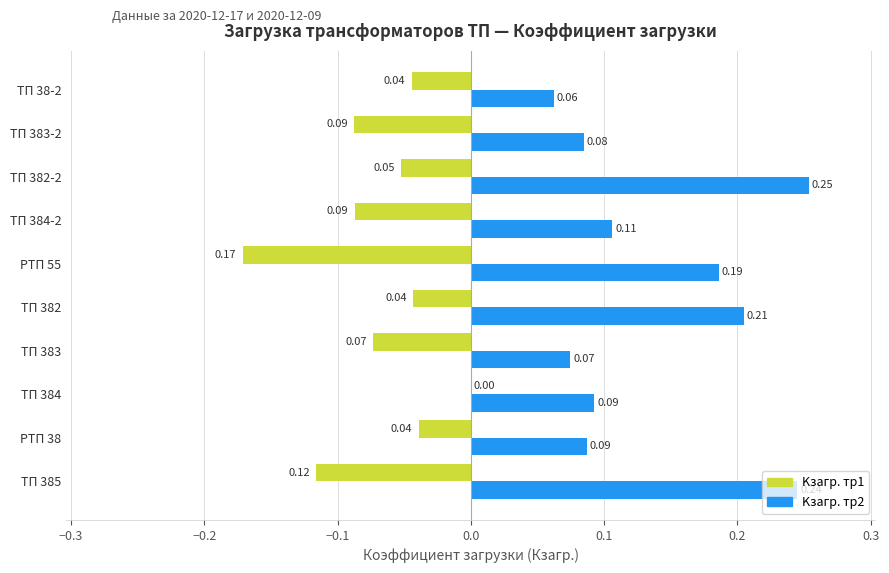

How many Kзагр. тр1 values are between 0 and 1?

1